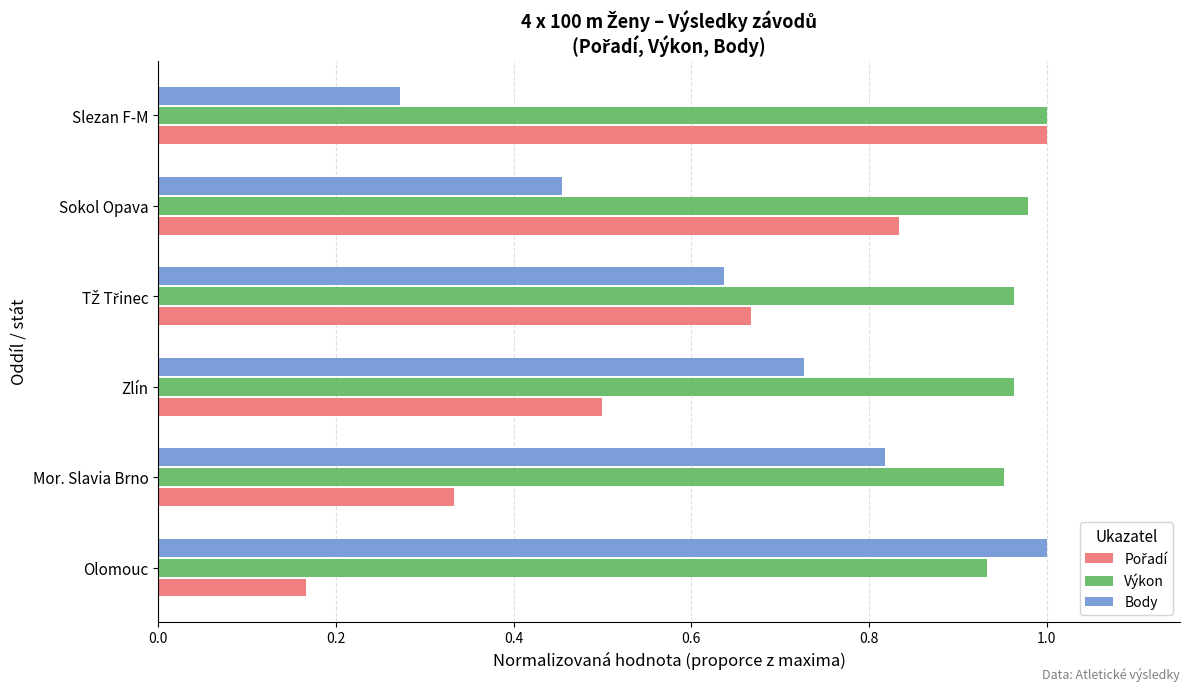

At which label does Body reach its peak?

Olomouc